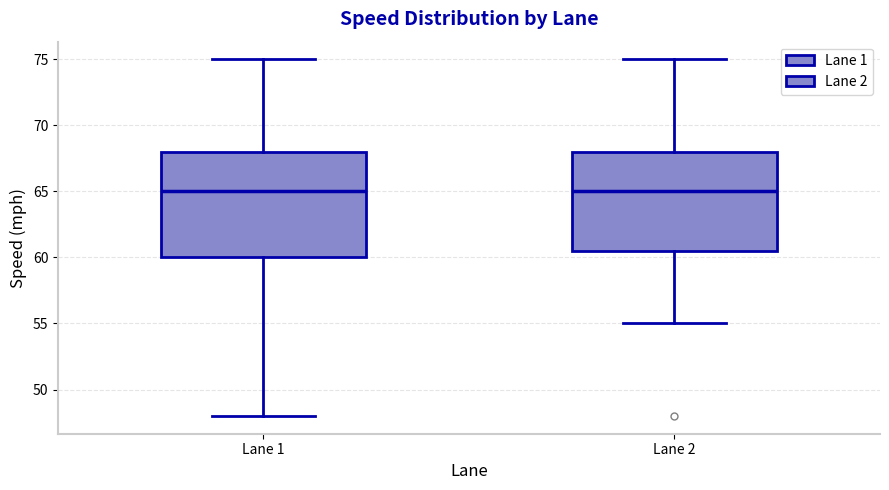

Comparing the boxes themselves (not the whiskers), which one is the tallest?

Lane 1